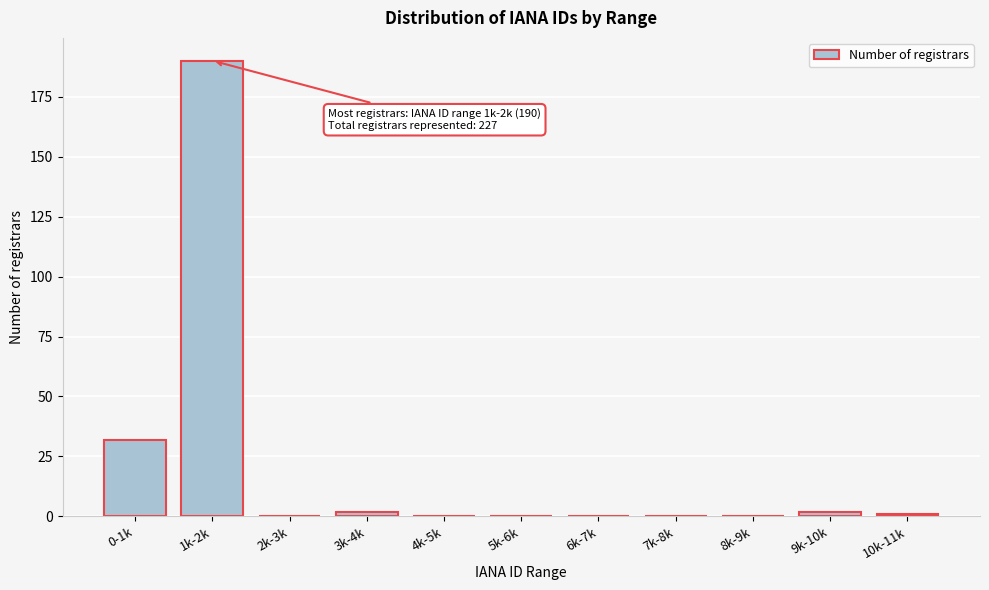

Reading left to right, what are all the values shown in this chart?

0-1k=32	1k-2k=190	2k-3k=0	3k-4k=2	4k-5k=0	5k-6k=0	6k-7k=0	7k-8k=0	8k-9k=0	9k-10k=2	10k-11k=1